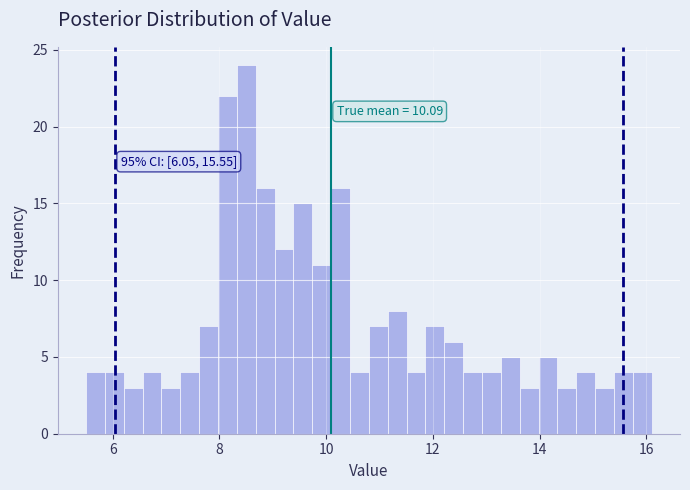

Around what value on the x-axis is the tallest bar? Give the approximate position of its centre, as read against the axis.

8.6